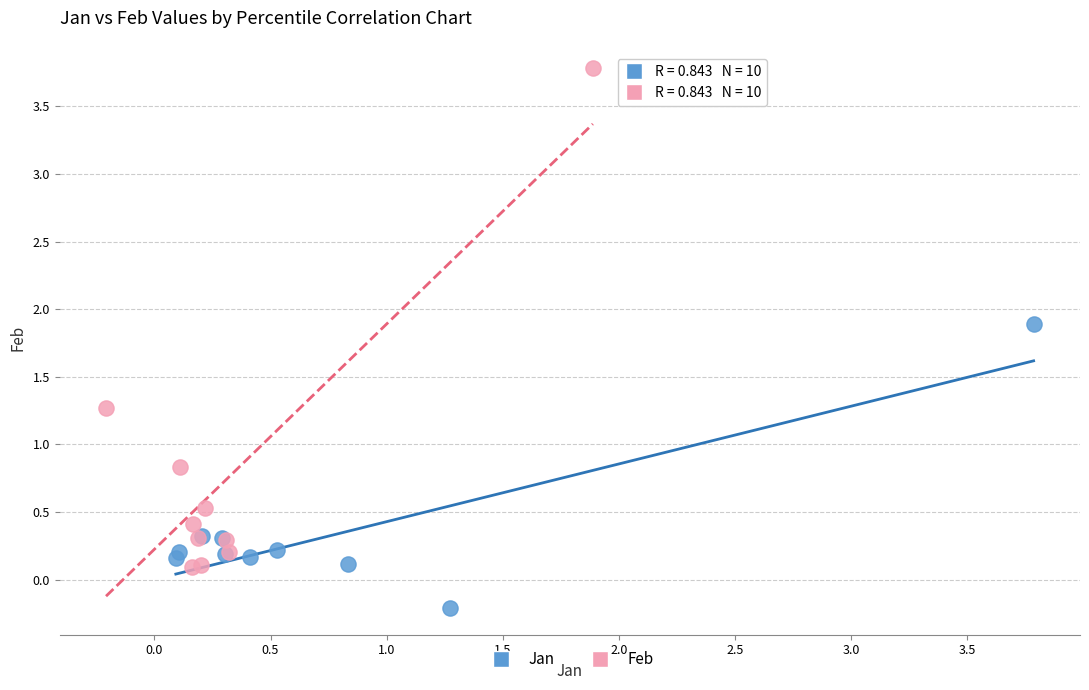

Which series contains the lowest Y value?

Jan